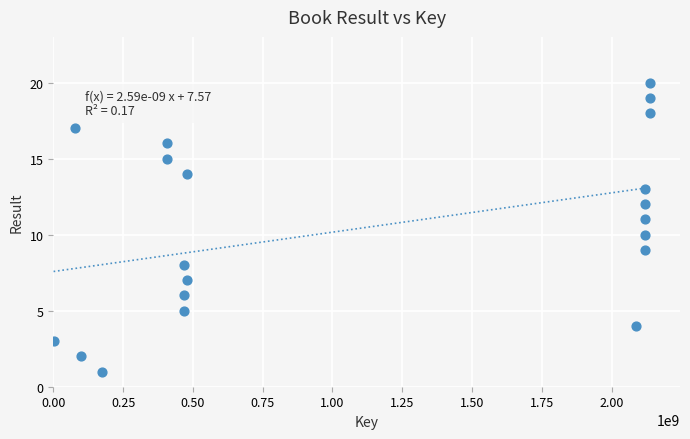

What is the range of Y values (max minus min)?

19